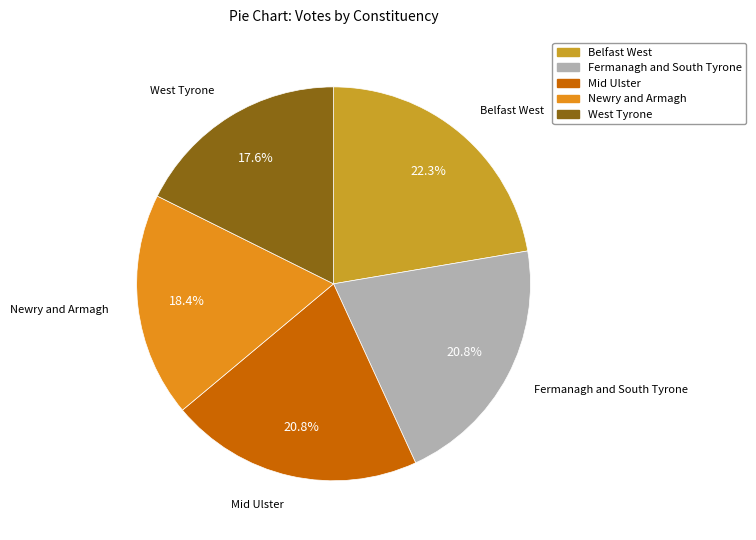

Is there a majority slice in this chart?

No